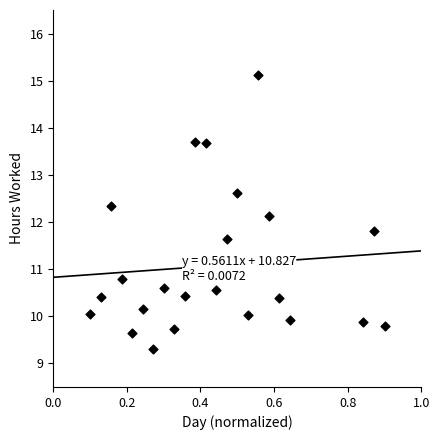

What is the range of X values (max minus min)?

0.8